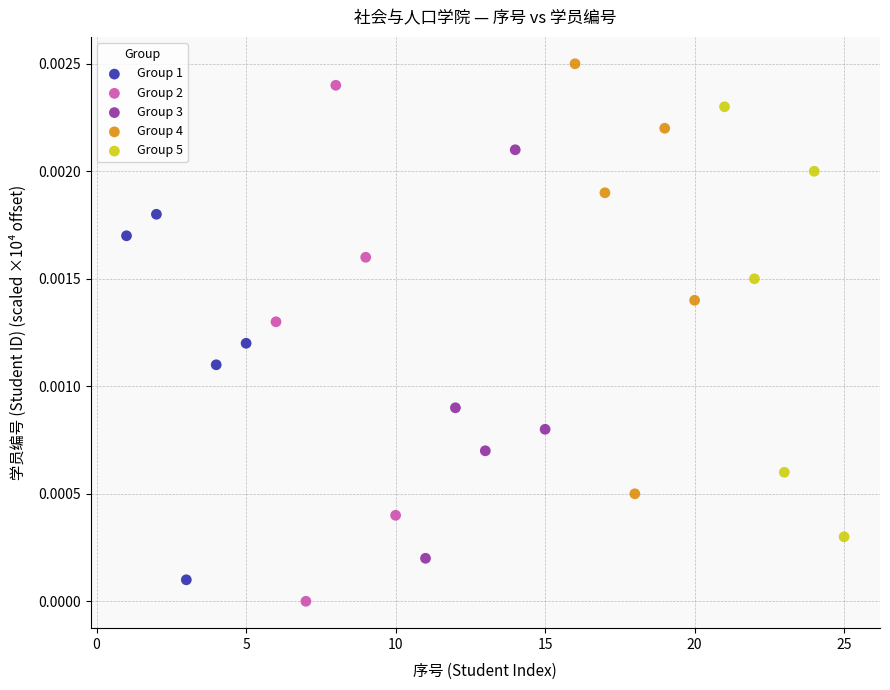

Which series reaches the maximum Y coordinate?

Group 4